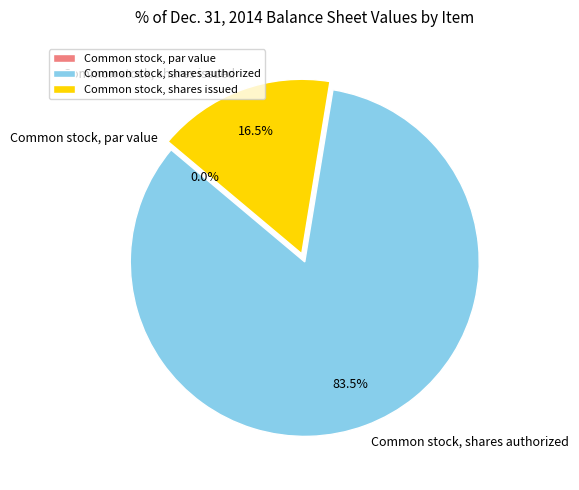

How many slices are in this pie chart?

3